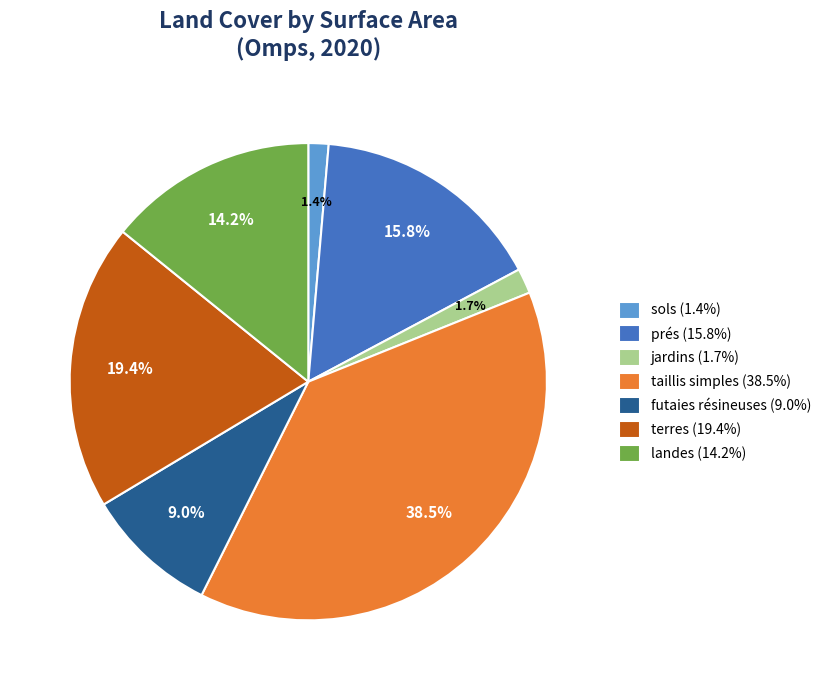

Which has a higher value, prés (15.8%) or landes (14.2%)?

prés (15.8%)